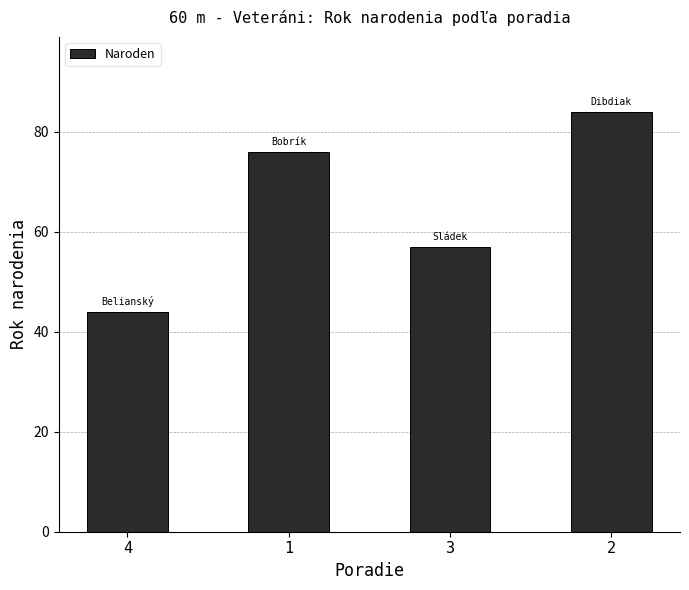

What position from the left is 4?

1